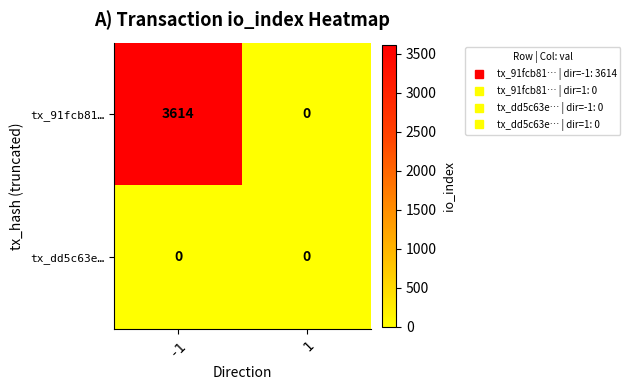

Reading left to right, extract all data points from this chart.

tx_91fcb81…: -1=3614	1=0
tx_dd5c63e…: -1=0	1=0